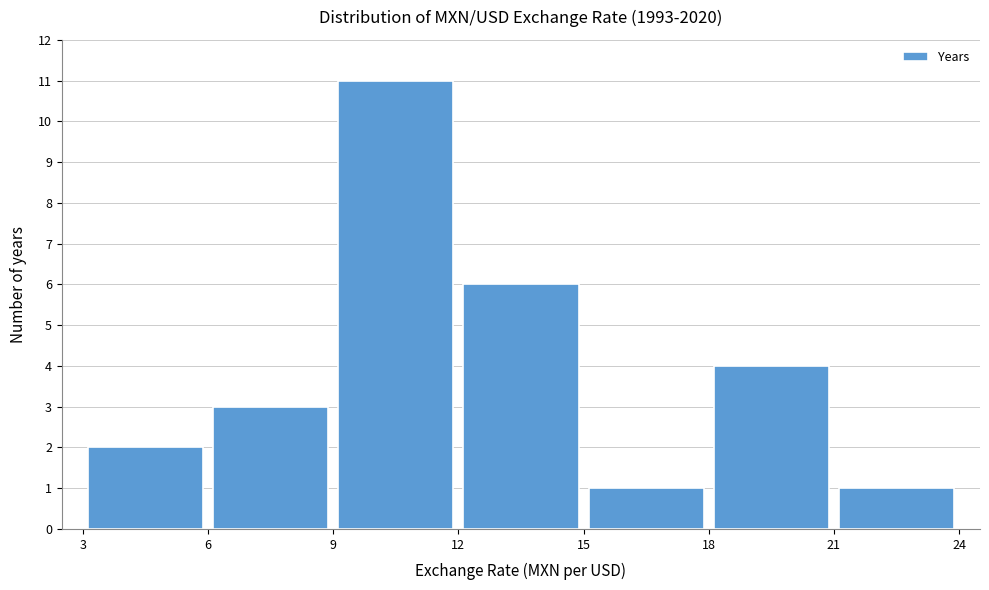

Reading left to right, list every bar in this chart as the range it spans on the x-axis followed by its height. The values are not printed on the chart, so give them approximately, as read against the axis.

3 to 6: 2
6 to 9: 3
9 to 12: 11
12 to 15: 6
15 to 18: 1
18 to 21: 4
21 to 24: 1